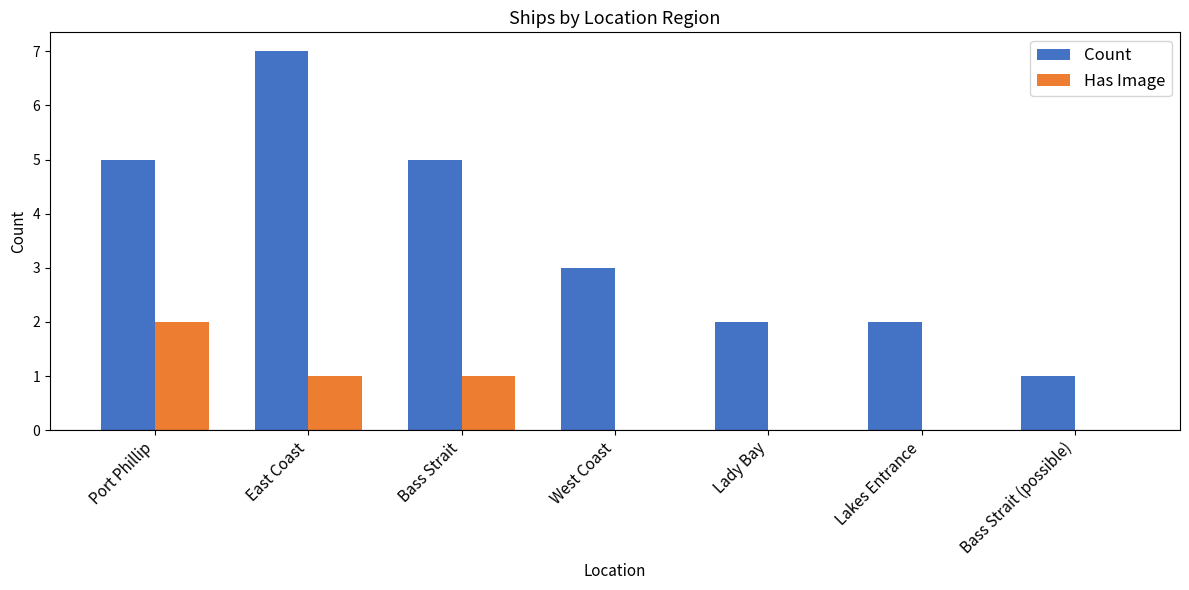

What is the total value across all series at Bass Strait?

6